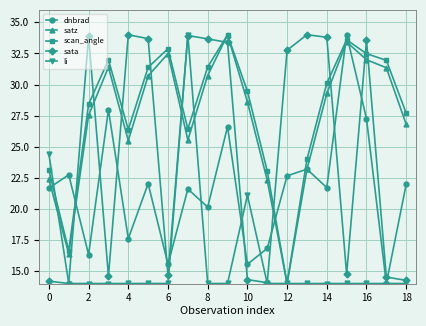

How many values in the sata series exceed 32?

10